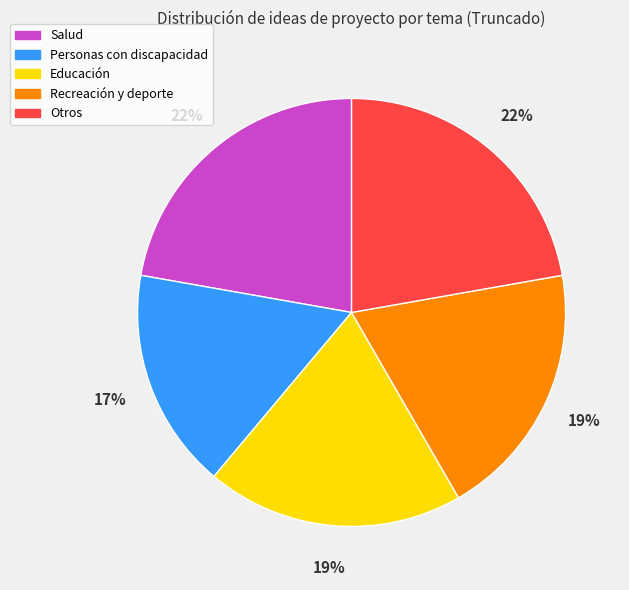

To the nearest percent, what percentage of the pie is Educación?

19%